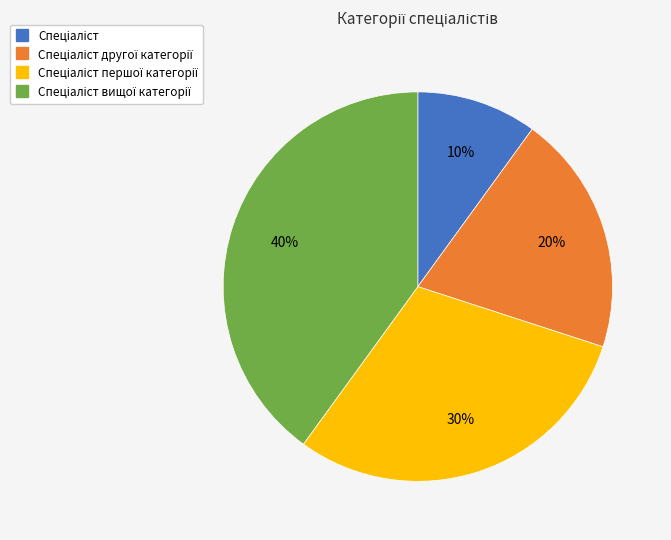

Is there any slice that represents more than half of the pie?

No